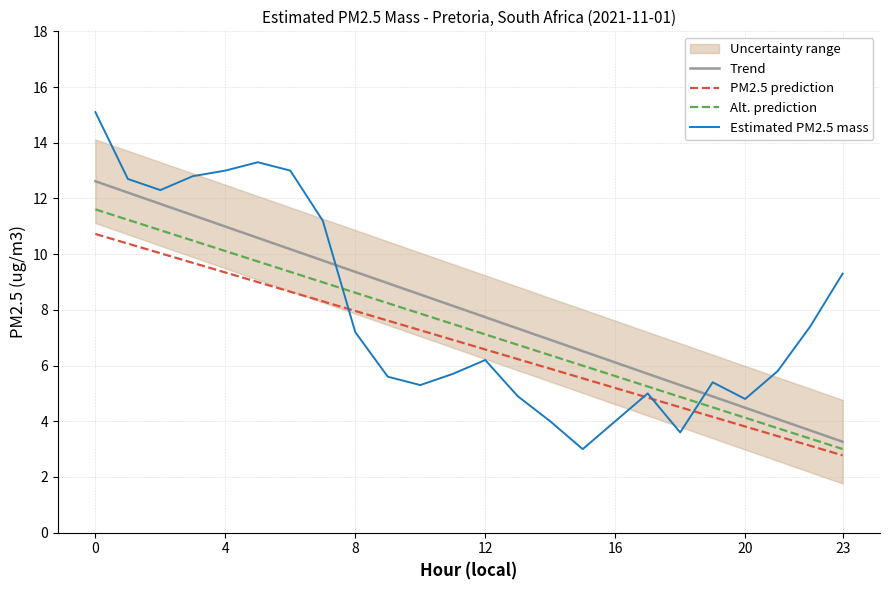

How many lines are shown in the chart?

4